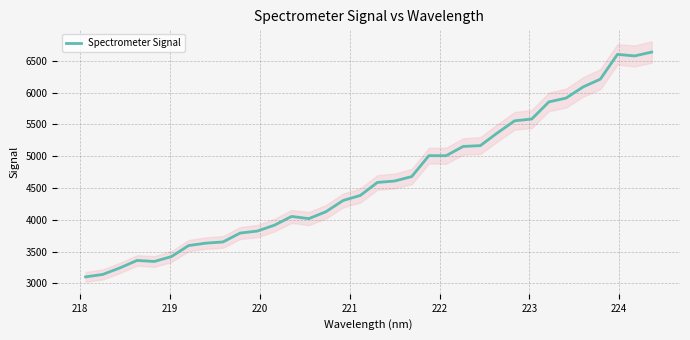

What is the minimum value for Spectrometer Signal?

3101.5